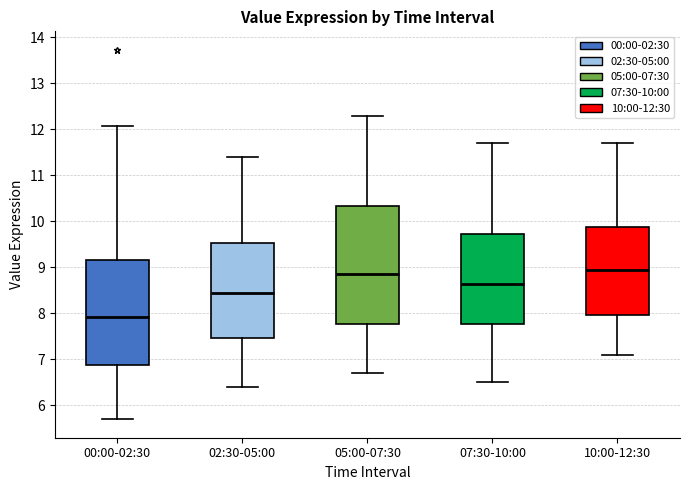

Reading left to right, read every box against the y-axis: the position of its median line, the range the box covers, and the ends of its whiskers. The values are not printed on the chart, so give them approximately, as read against the axis.

00:00-02:30: median 7.9, box 6.9 to 9.2, whiskers 5.7 to 12.1
02:30-05:00: median 8.5, box 7.5 to 9.5, whiskers 6.4 to 11.4
05:00-07:30: median 8.9, box 7.8 to 10.3, whiskers 6.7 to 12.3
07:30-10:00: median 8.7, box 7.8 to 9.7, whiskers 6.5 to 11.7
10:00-12:30: median 9.0, box 8.0 to 9.9, whiskers 7.1 to 11.7